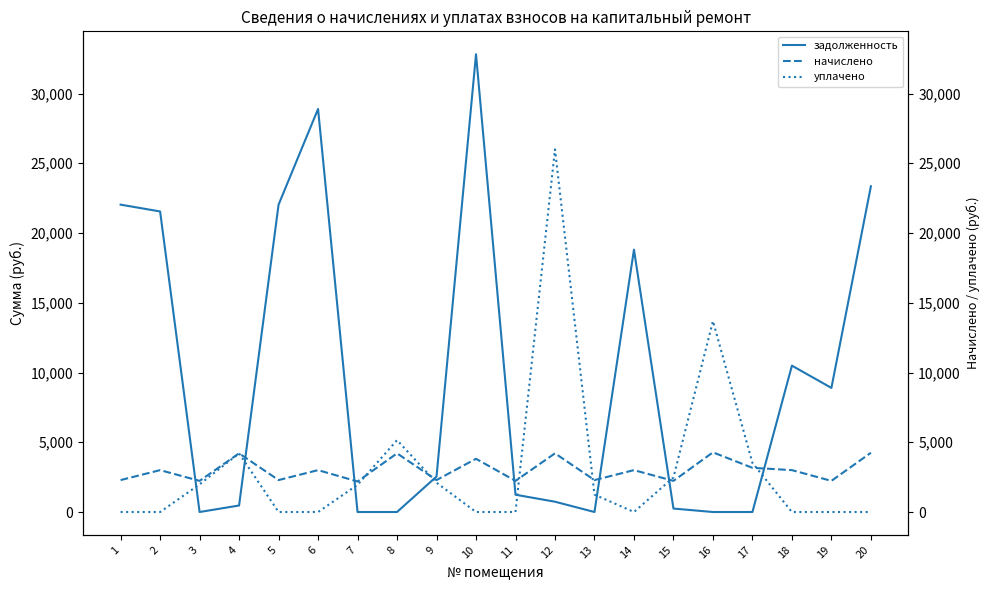

Is it true that уплачено equals 17042.4 at 14?

False